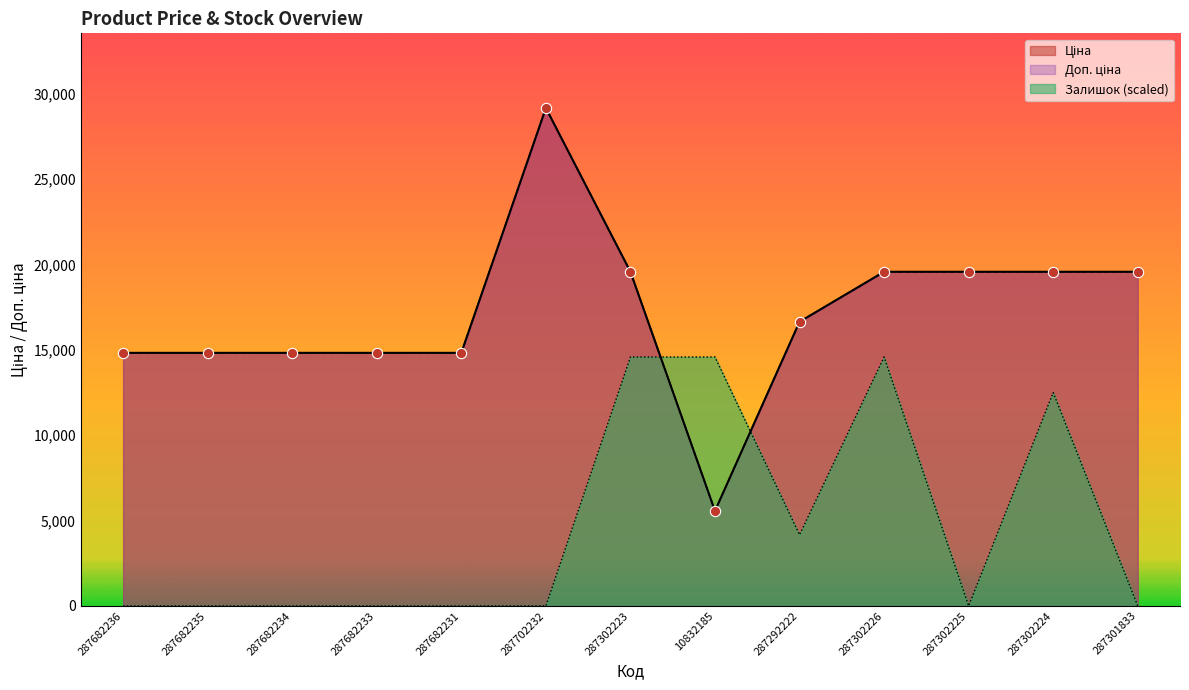

What is the total value across all series at 287702232?

58304.6